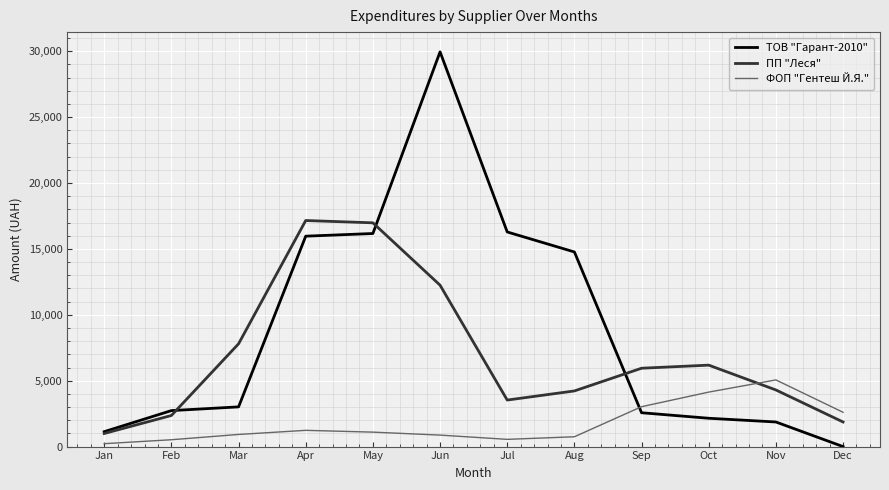

After their last crossing, which series has the higher values: ФОП "Гентеш Й.Я." or ПП "Леся"?

ФОП "Гентеш Й.Я."